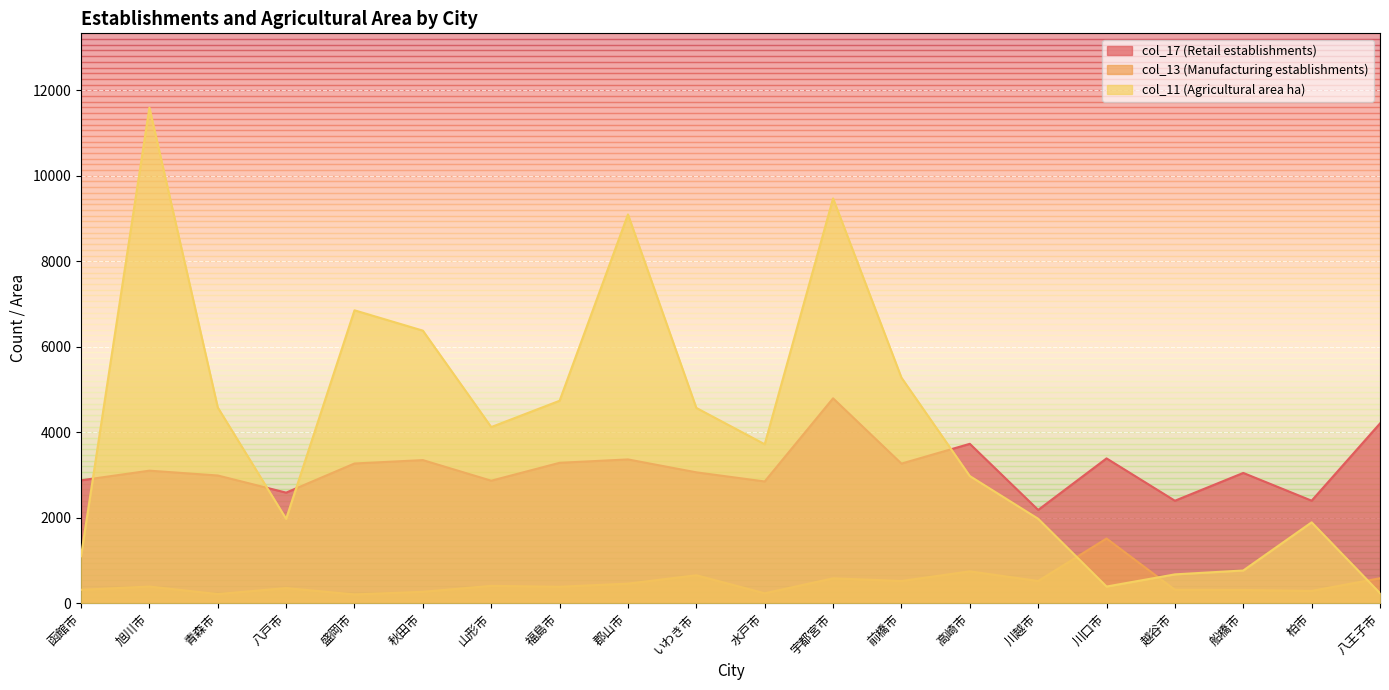

Which has a higher value, いわき市 or 福島市?

福島市